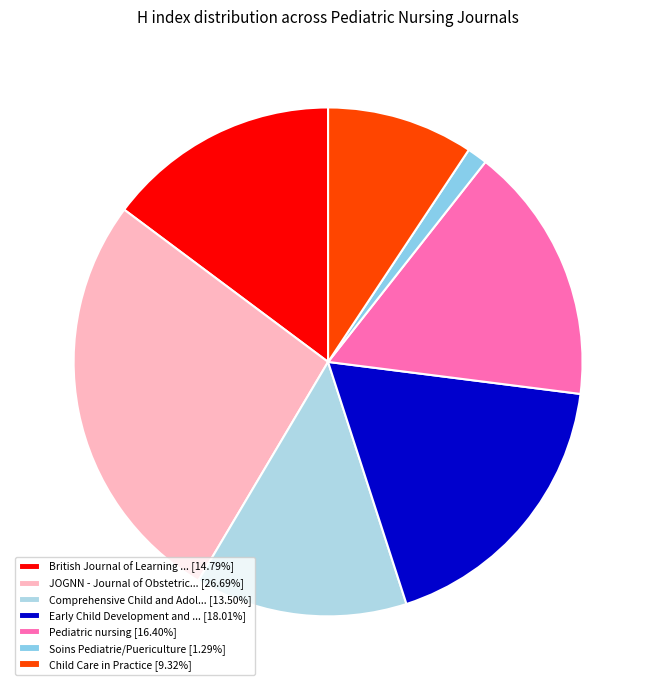

Does any single category account for the majority?

No